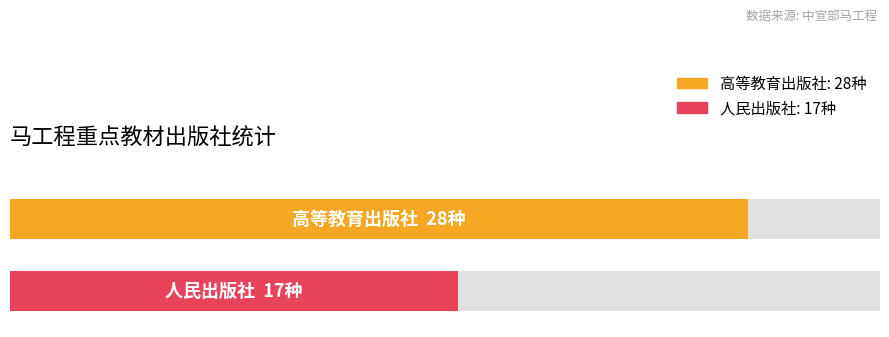

Which category has the highest value across all series?

高等教育出版社